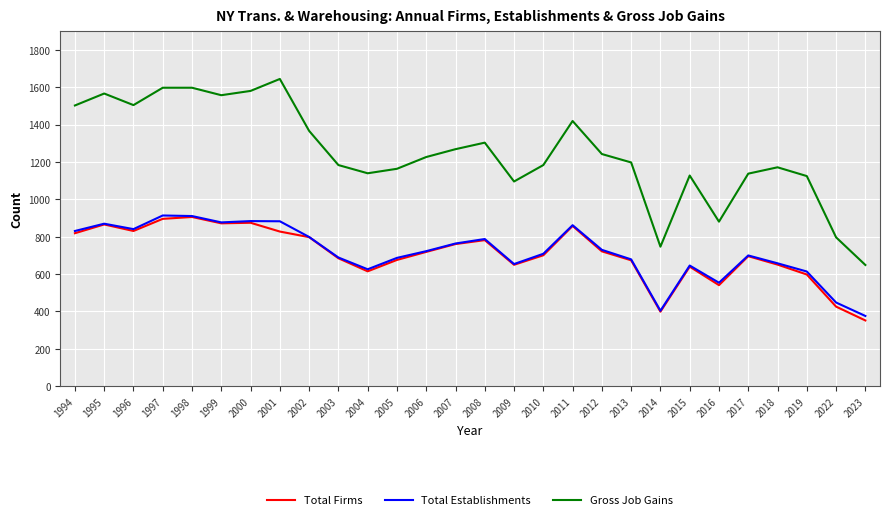

True or false: Gross Job Gains and Total Establishments intersect in this chart.

False